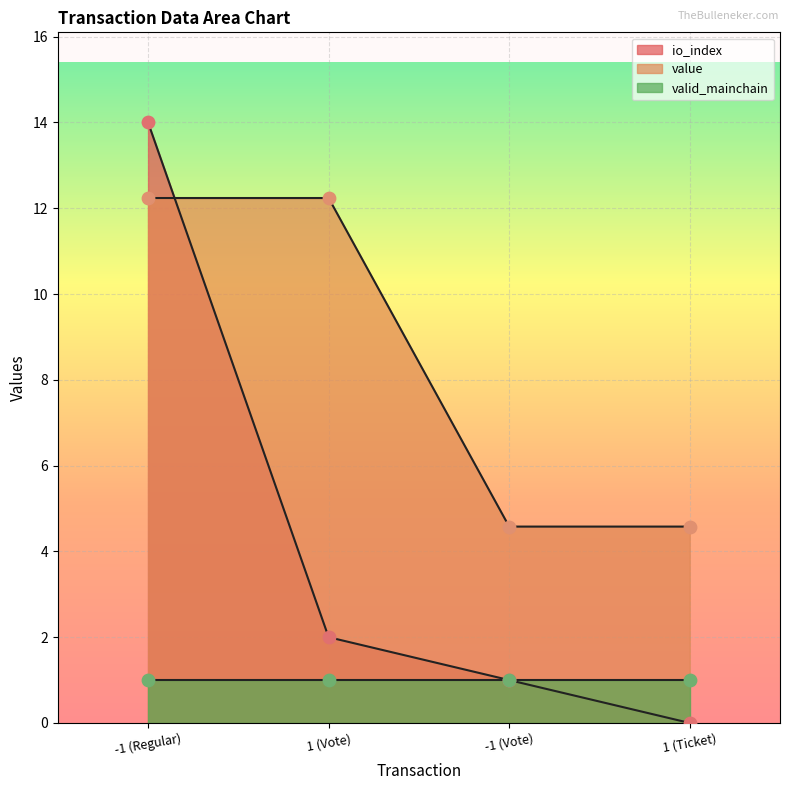

Which series has the largest total across all categories?

value